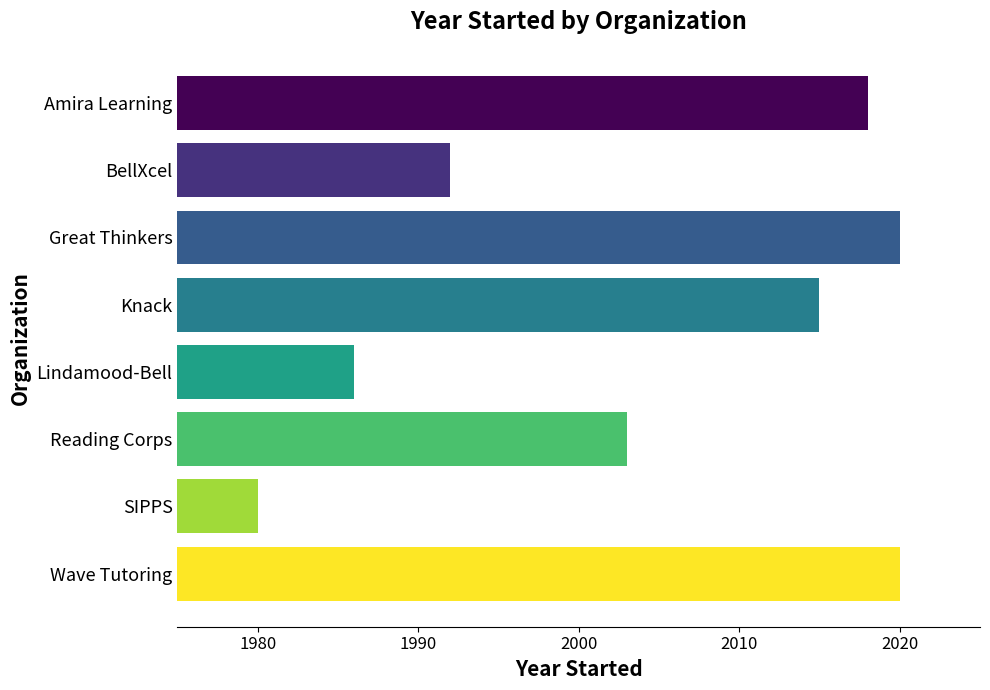

What is the minimum value shown in the chart?

1980